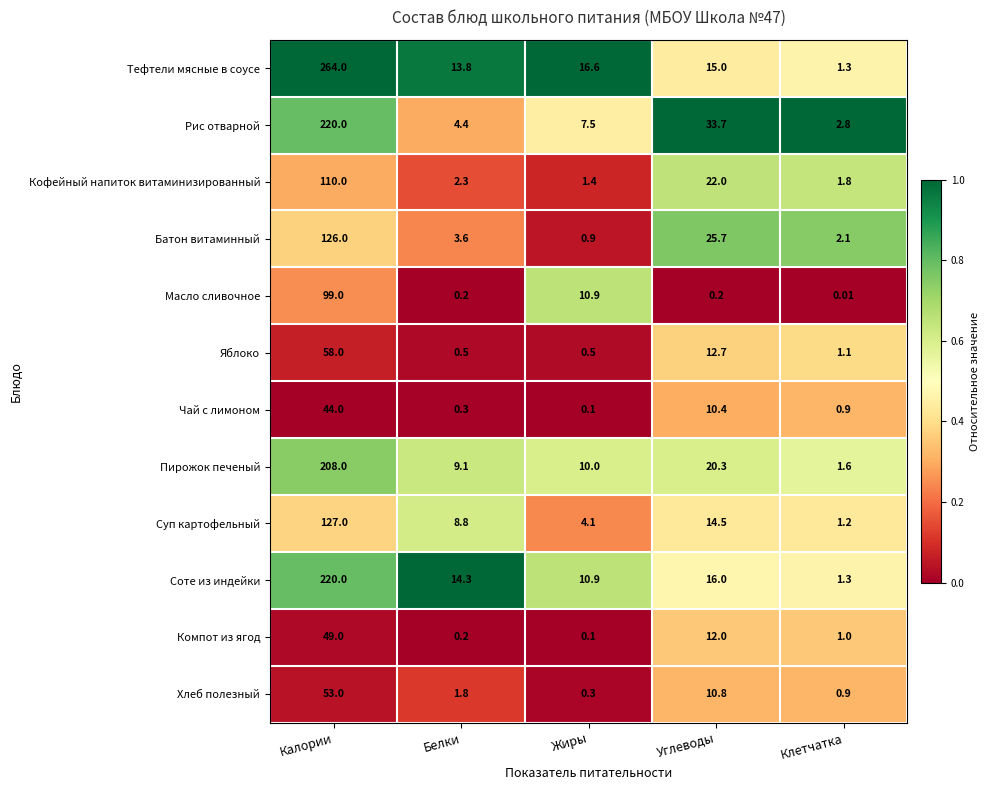

List the labels in order of Чай с лимоном value, largest first.

Калории, Углеводы, Клетчатка, Белки, Жиры